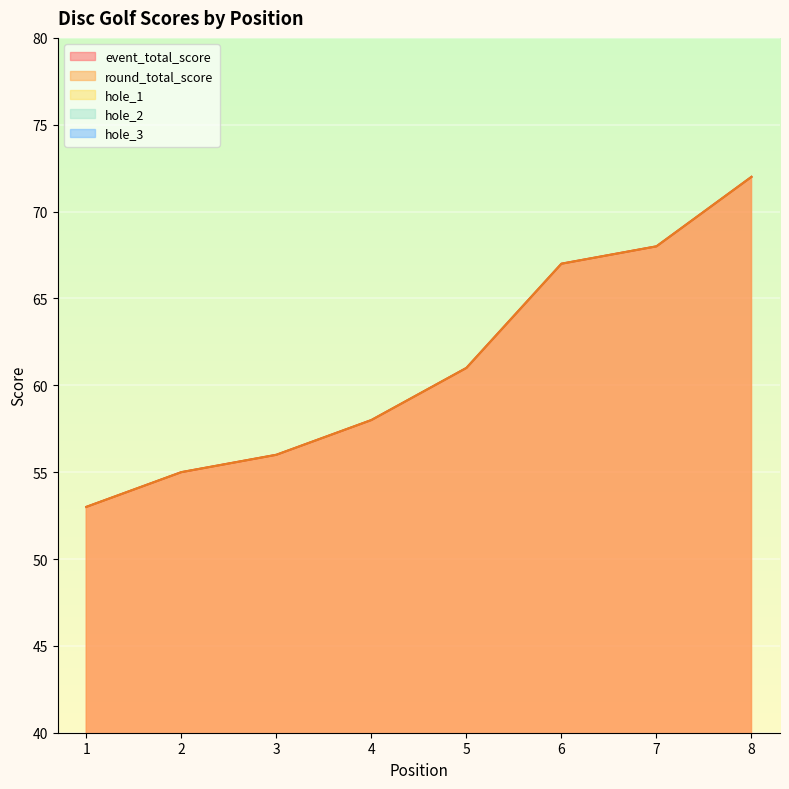

At 5, list the series in order from largest to smallest.

event_total_score, round_total_score, hole_1, hole_3, hole_2